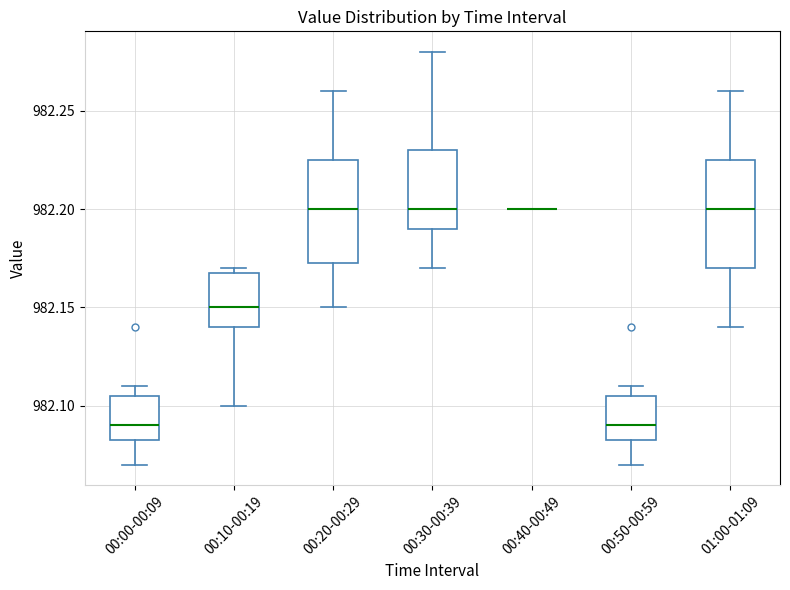

Where does the lower whisker of the box for 00:10-00:19 end on the y-axis? The values are not printed on the chart, so give them approximately, as read against the axis.

982.100